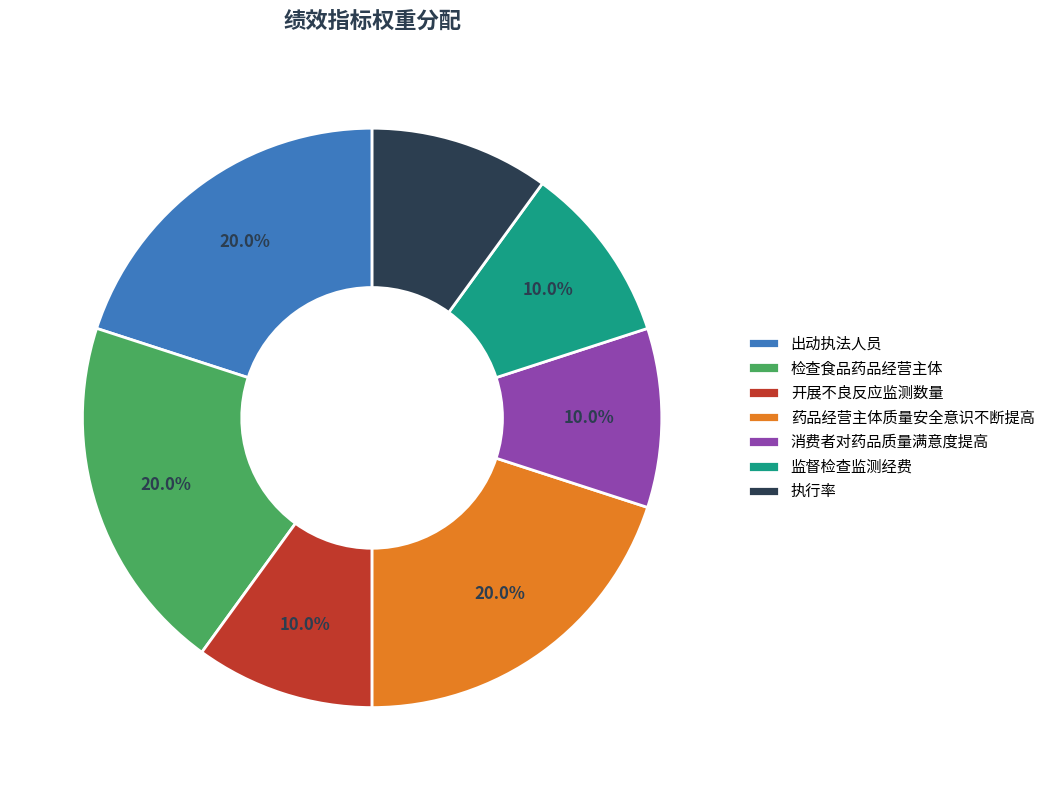

What percentage is the 药品经营主体质量安全意识不断提高 slice, to the nearest percent?

20%